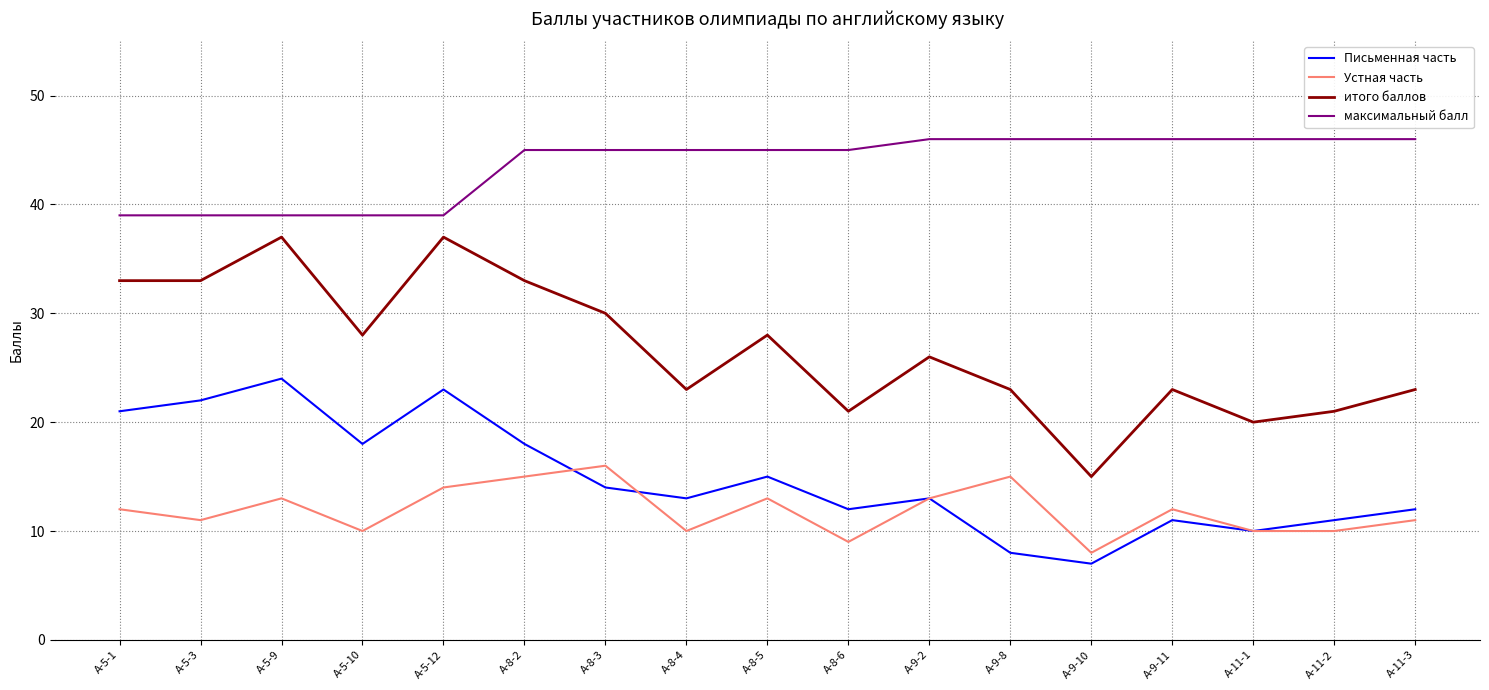

What is the sum of all итого баллов values?

454